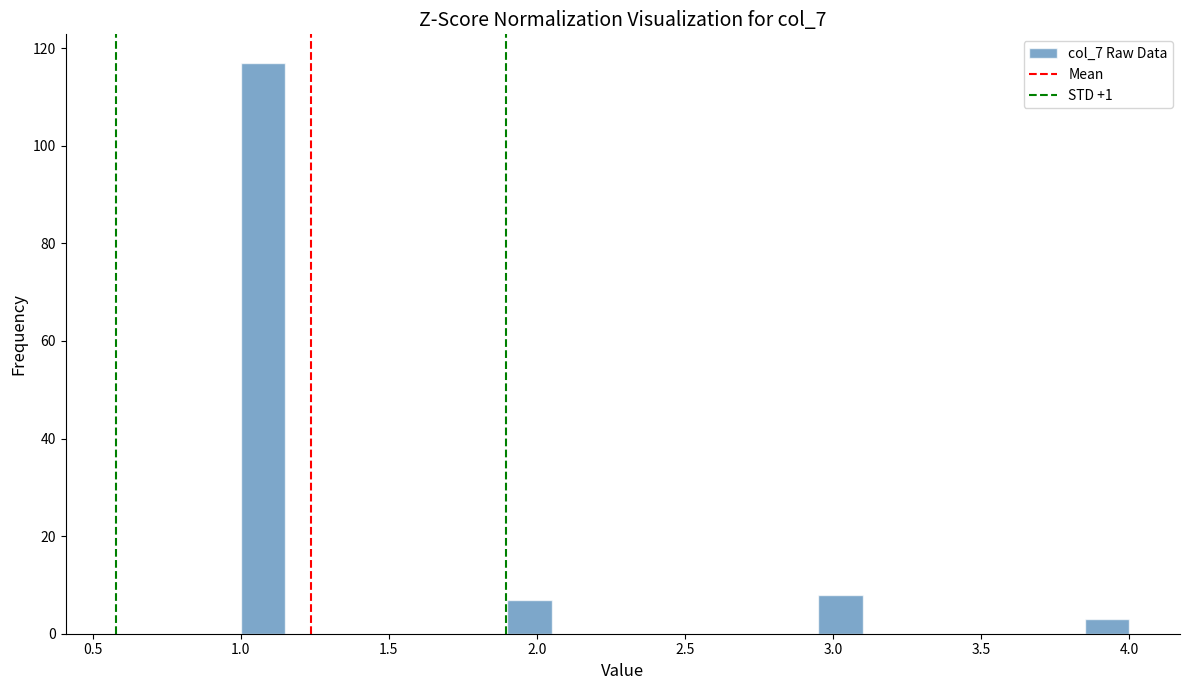

Read against the x-axis, roughly where is the centre of the tallest bar?

1.10